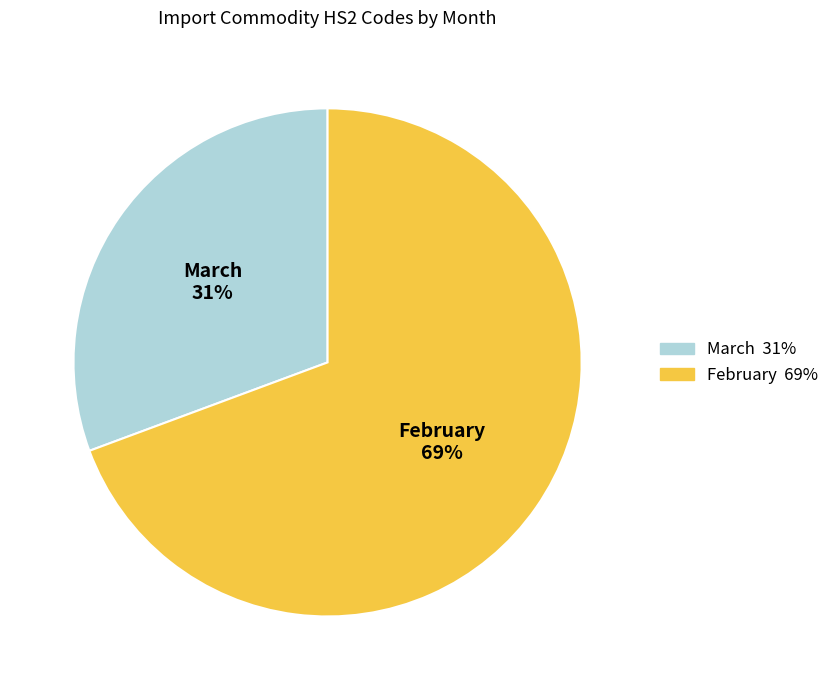

Which category has the smallest portion of the pie?

March